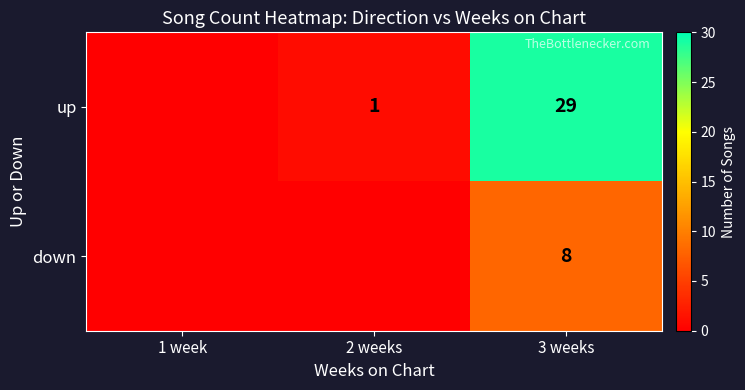

At 3 weeks, list the series in order from largest to smallest.

up, down